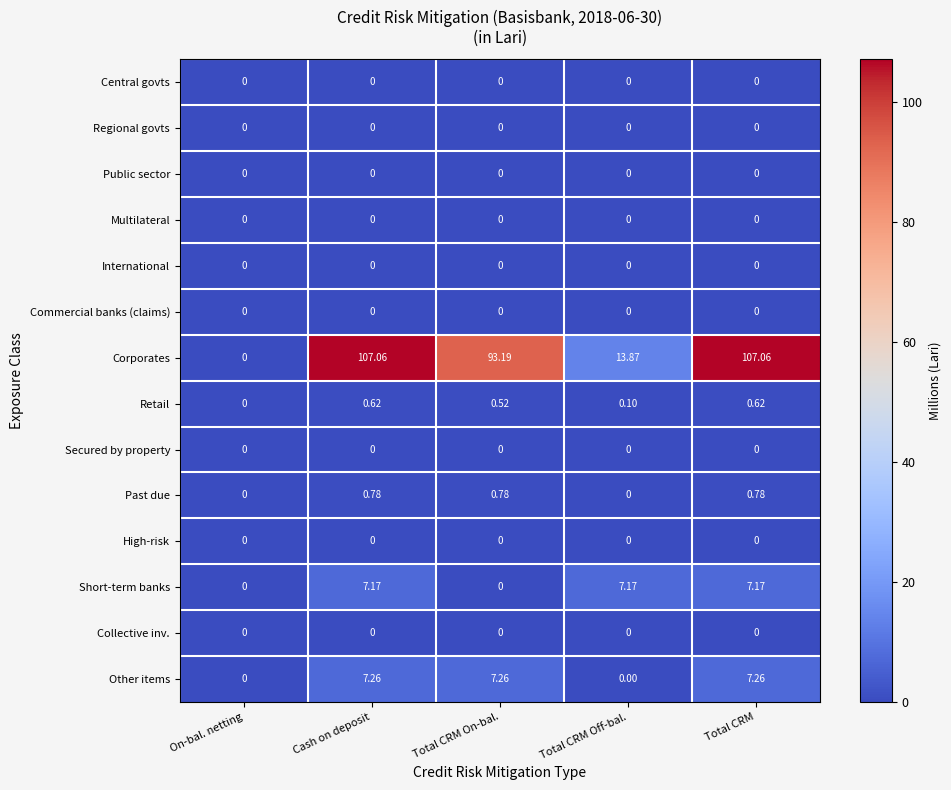

Which series has the largest range (max minus min)?

Corporates